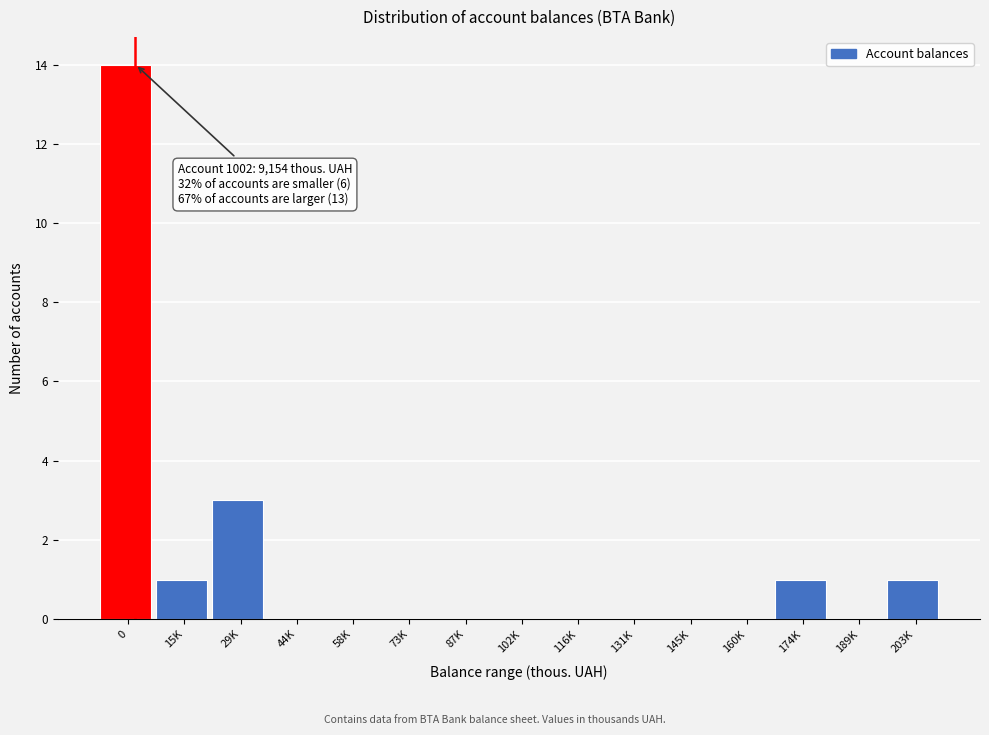

Reading left to right, list all the values displayed in this chart.

0=14	15K=1	29K=3	44K=0	58K=0	73K=0	87K=0	102K=0	116K=0	131K=0	145K=0	160K=0	174K=1	189K=0	203K=1